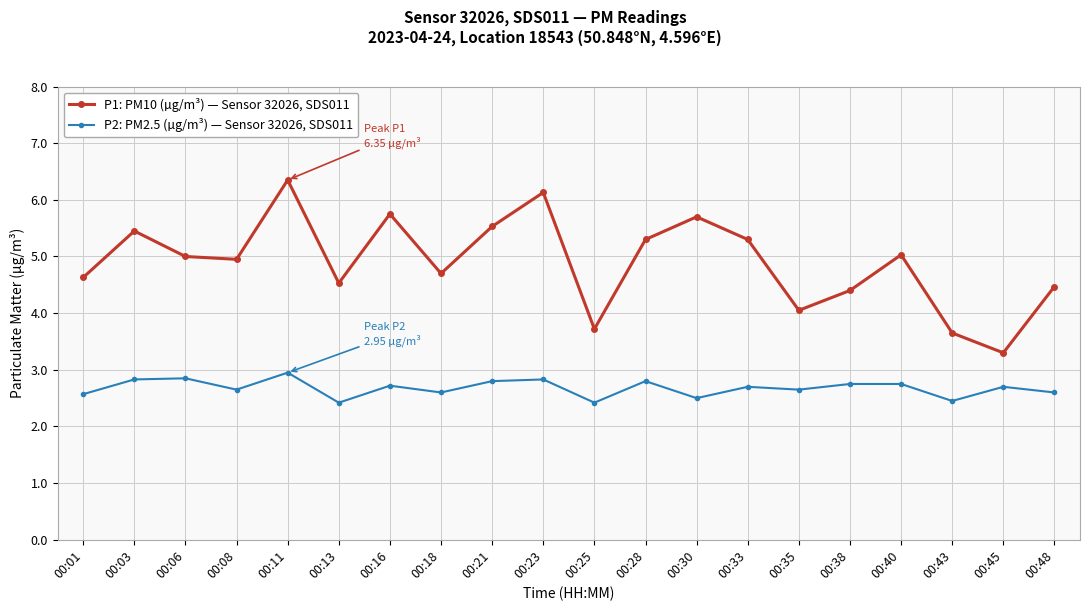

Rank the series by their average value, from lowest to highest.

P2: PM2.5 (µg/m³) — Sensor 32026, SDS011, P1: PM10 (µg/m³) — Sensor 32026, SDS011